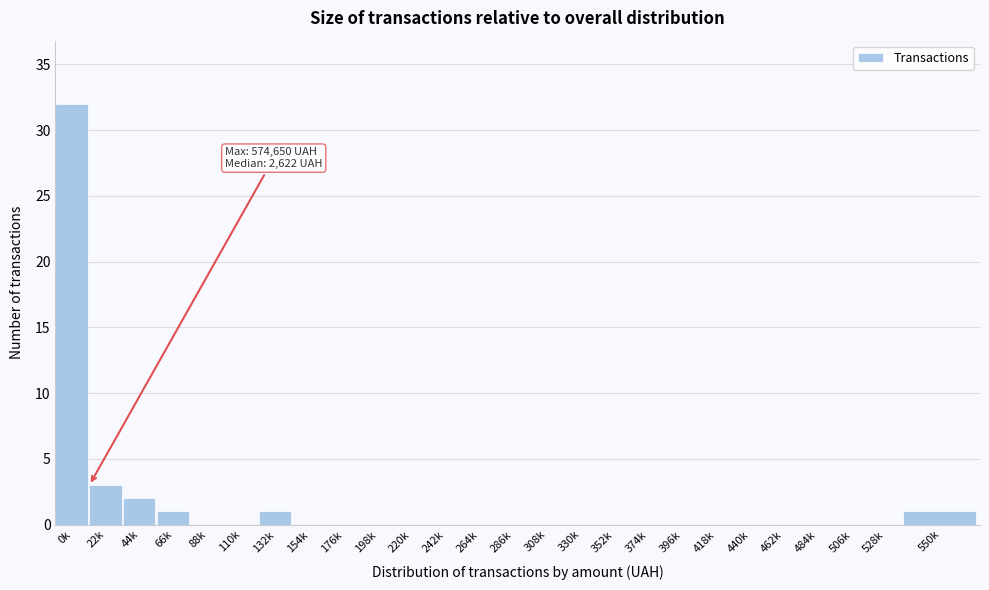

Reading right to left, extract all data points from this chart.

550k=1	528k=0	506k=0	484k=0	462k=0	440k=0	418k=0	396k=0	374k=0	352k=0	330k=0	308k=0	286k=0	264k=0	242k=0	220k=0	198k=0	176k=0	154k=0	132k=1	110k=0	88k=0	66k=1	44k=2	22k=3	0k=32